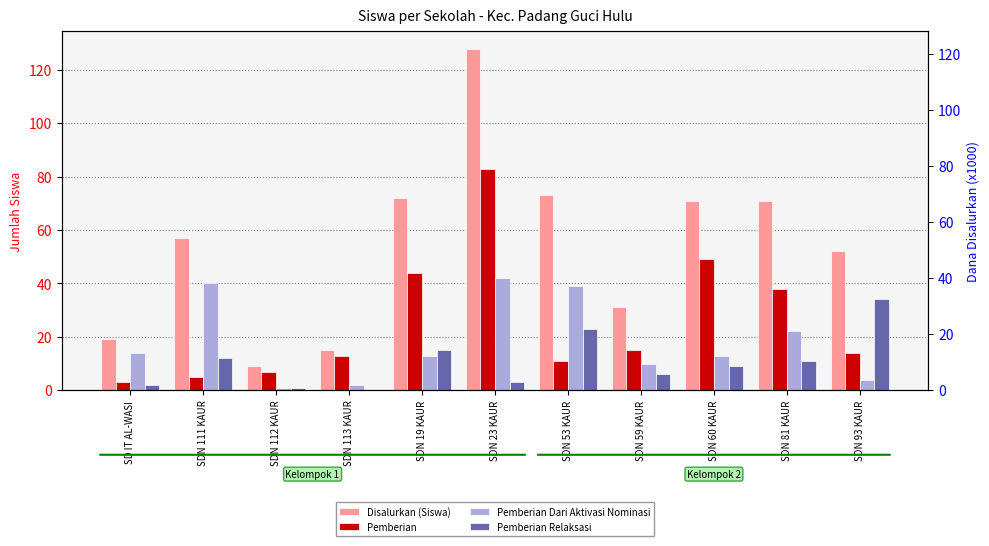

Which series has the largest range (max minus min)?

Disalurkan (Siswa)